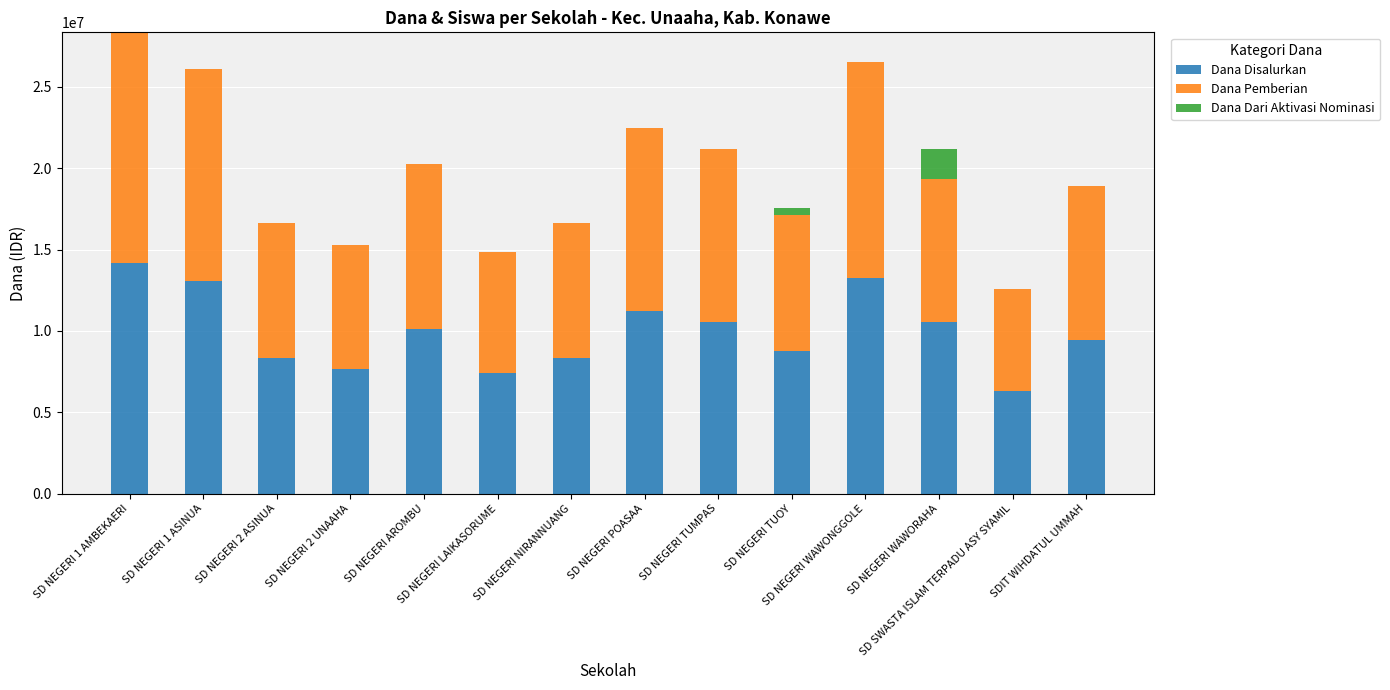

What is the highest value of the Dana Disalurkan series?

14175000